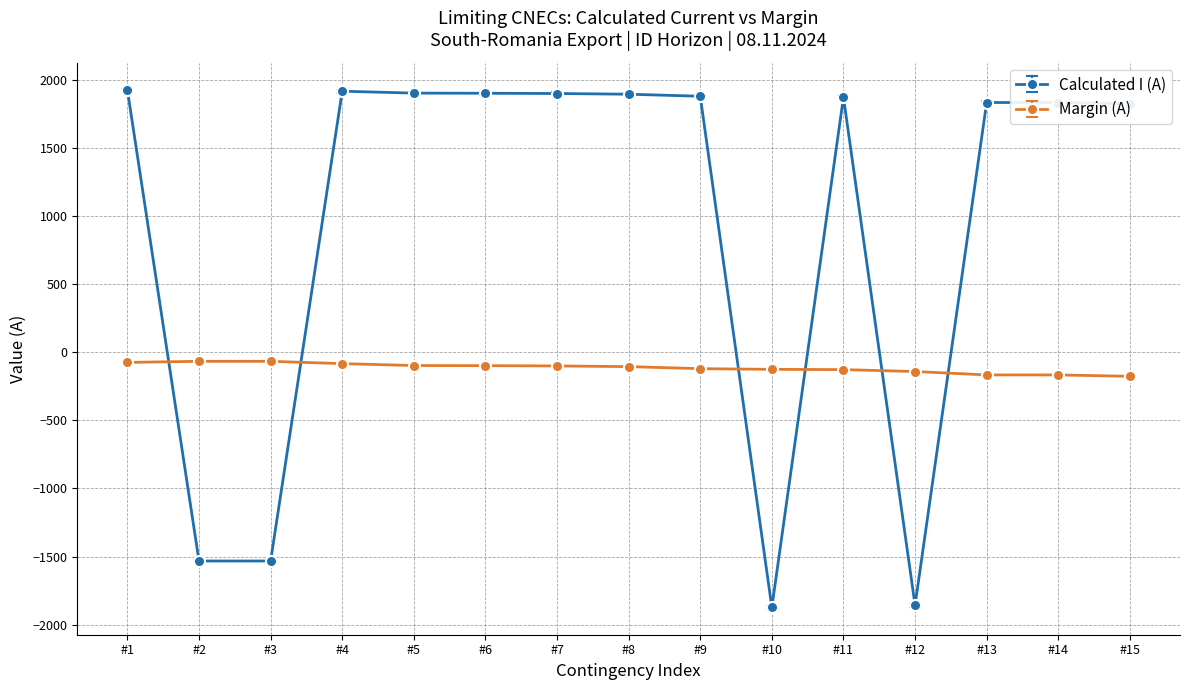

Count the number of categories in the chart.

15